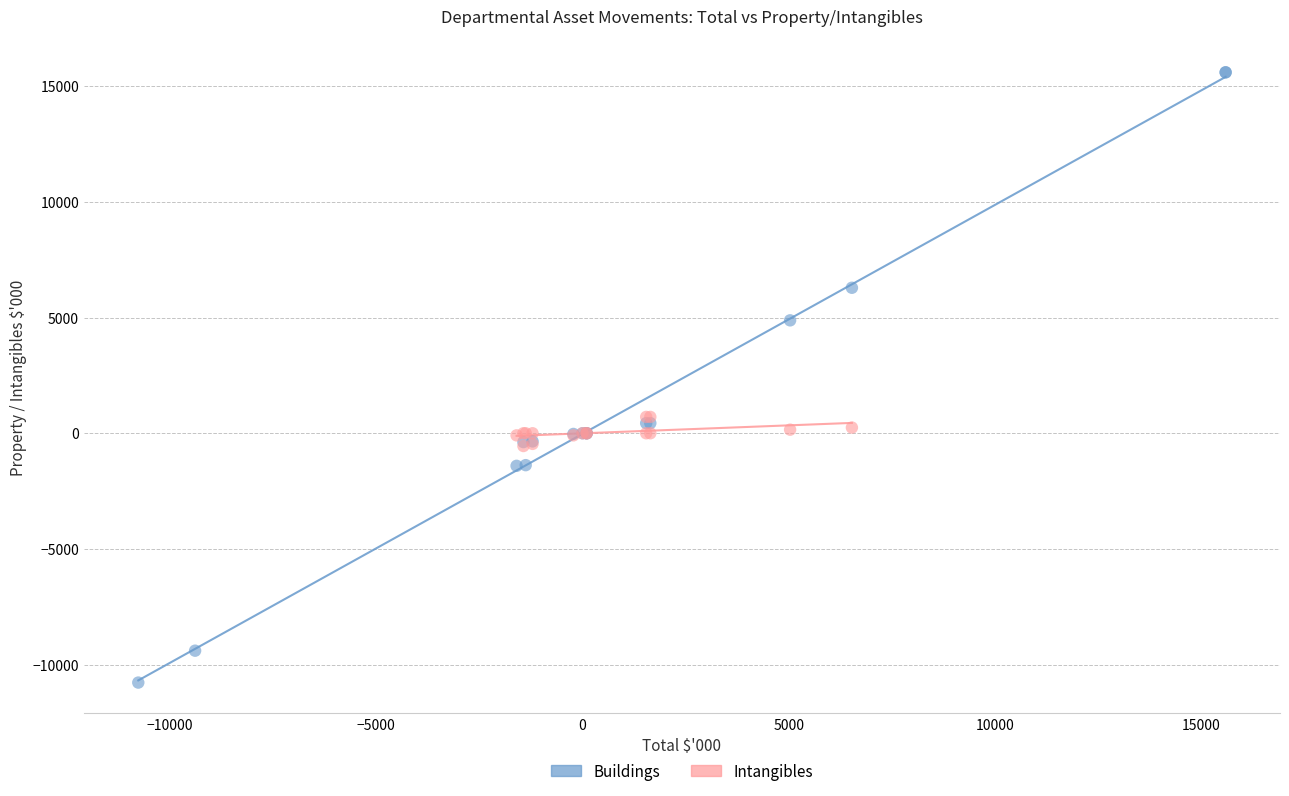

Which series reaches the maximum Y coordinate?

Buildings